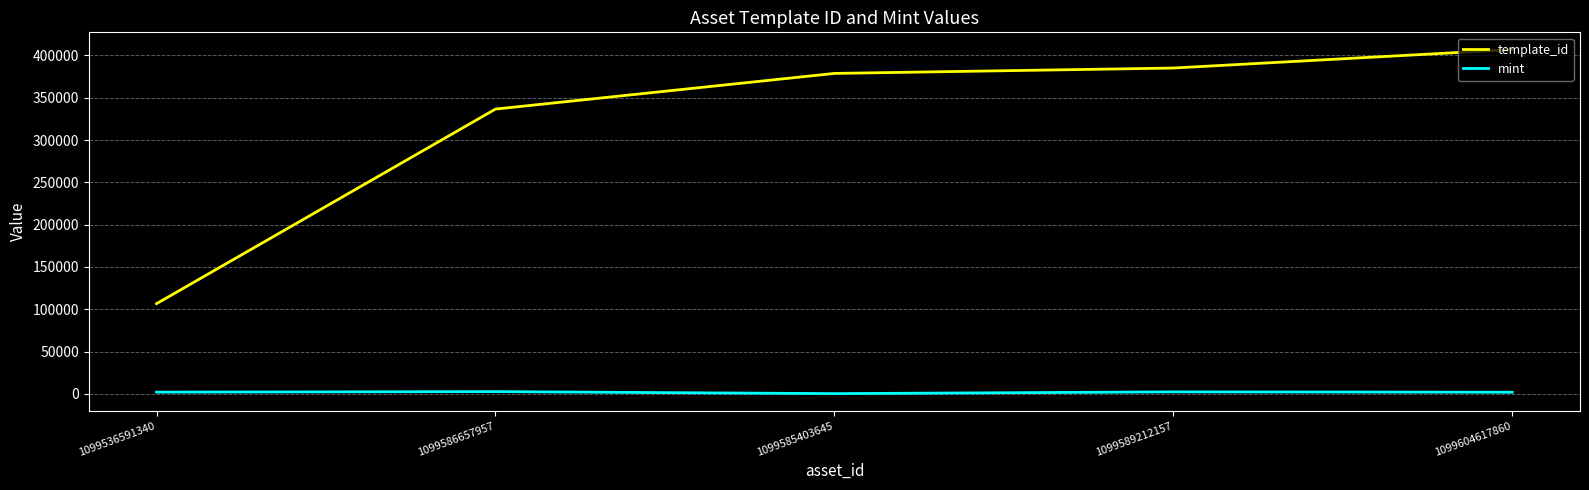

What is the total value across all series at 1099536591340?

108672